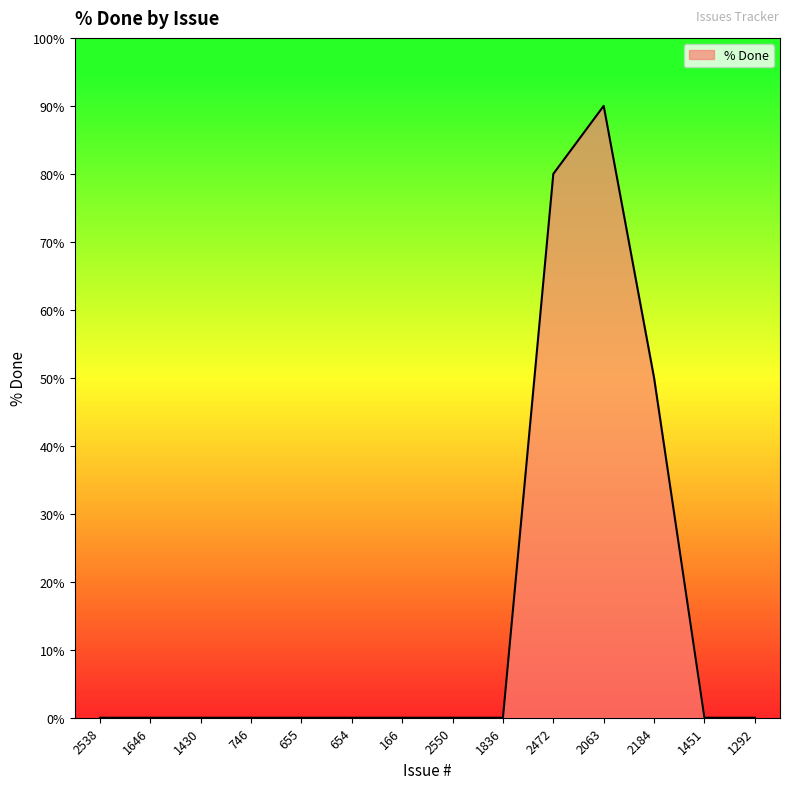

What is the maximum value shown in the chart?

90